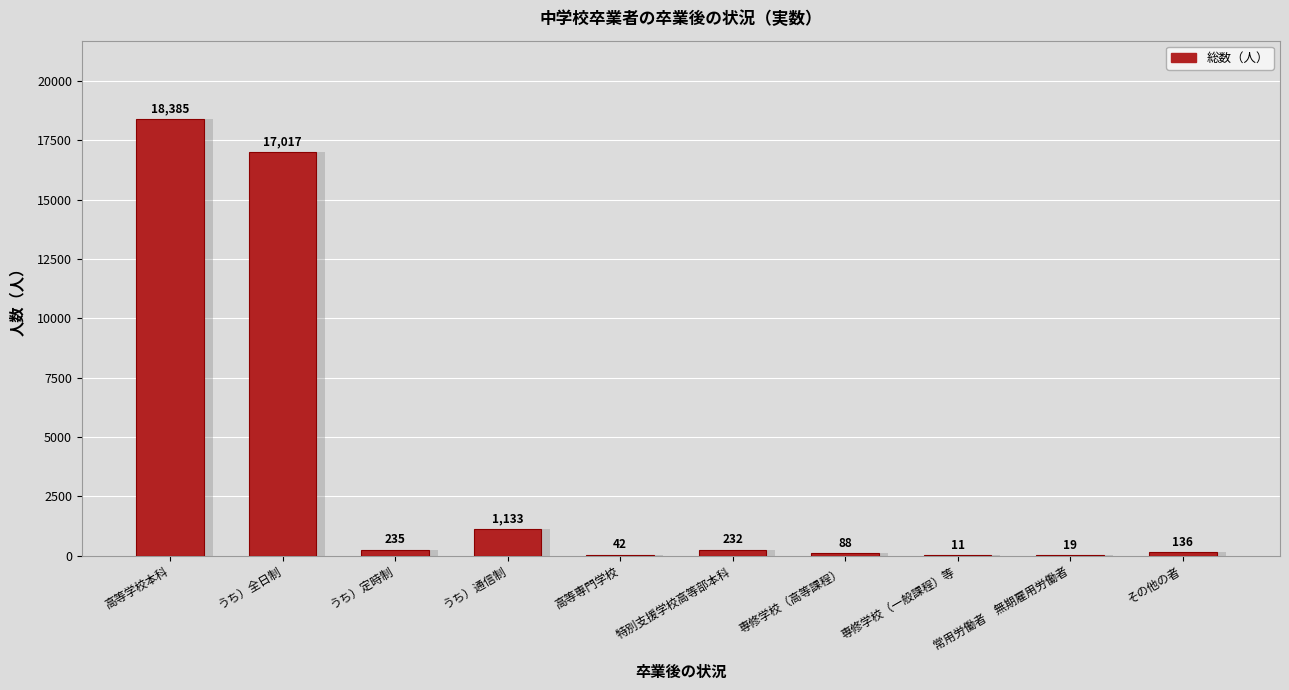

The value at うち）全日制 is 24063. True or false?

False